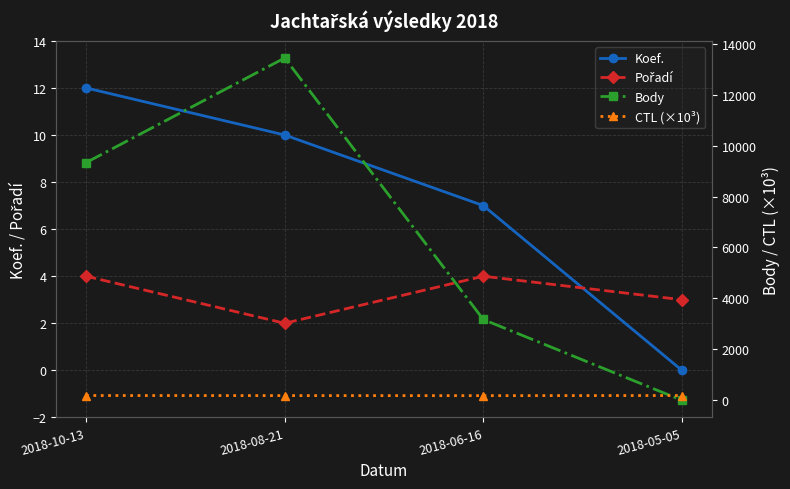

What position from the right is 2018-10-13?

4